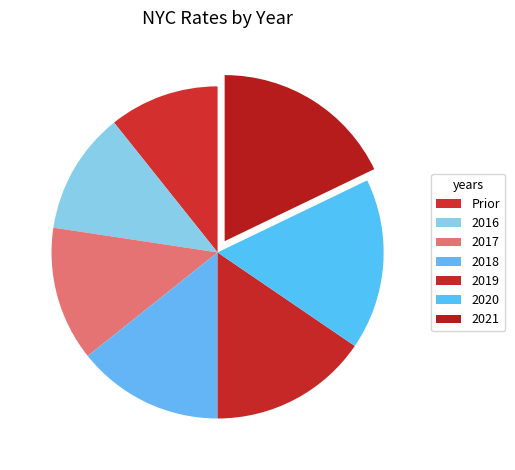

How much of the chart is everything except 2017?

86.9%